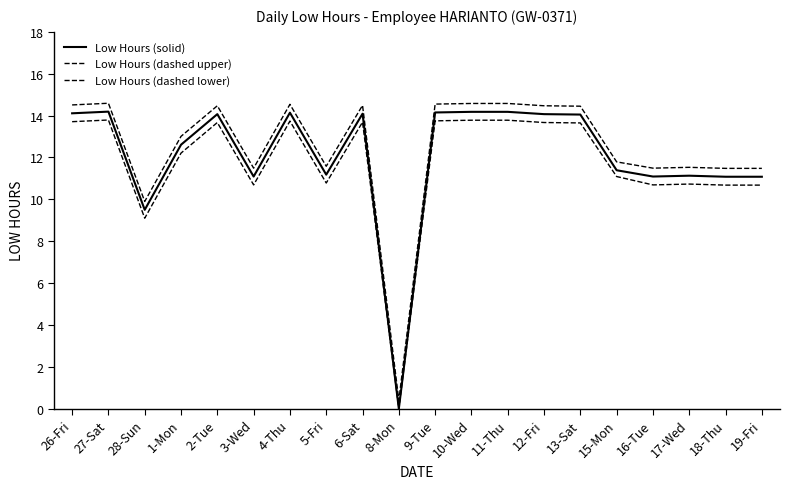

Is the value of Low Hours (solid) at 2-Tue greater than the value of Low Hours (dashed upper) at 19-Fri?

Yes